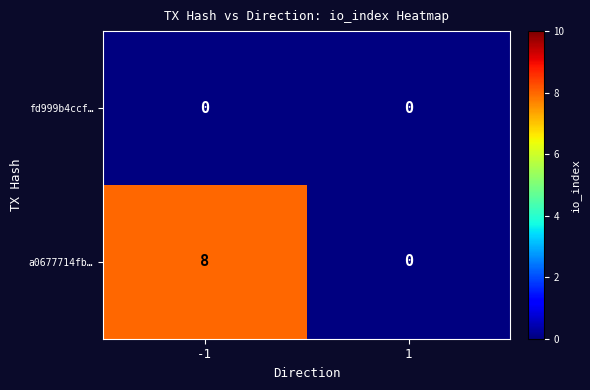

Reading right to left, transcribe all the data shown in this chart.

fd999b4ccf…: 1=0	-1=0
a0677714fb…: 1=0	-1=8